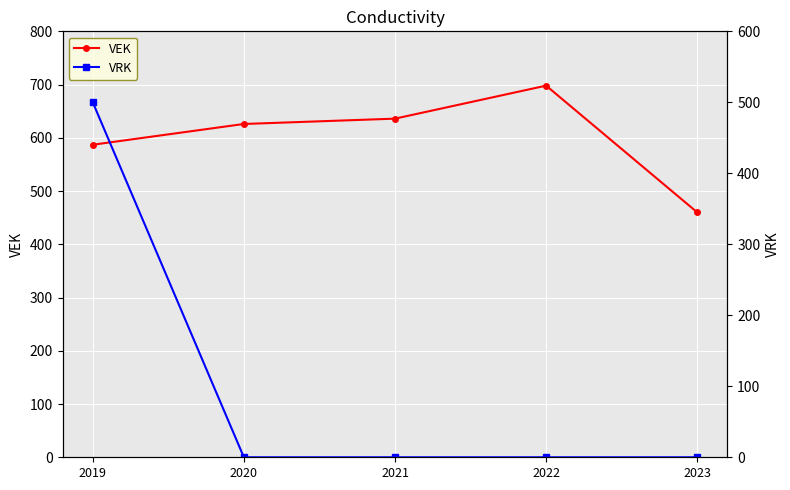

What is the sum of the VEK values at 2019 and 2020?

1213